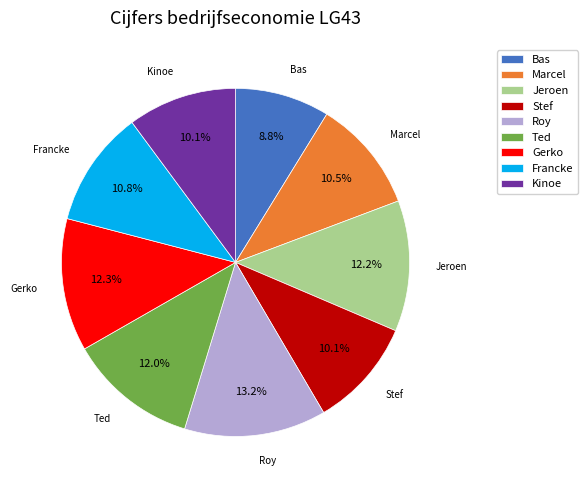

Which category has the smallest portion of the pie?

Bas